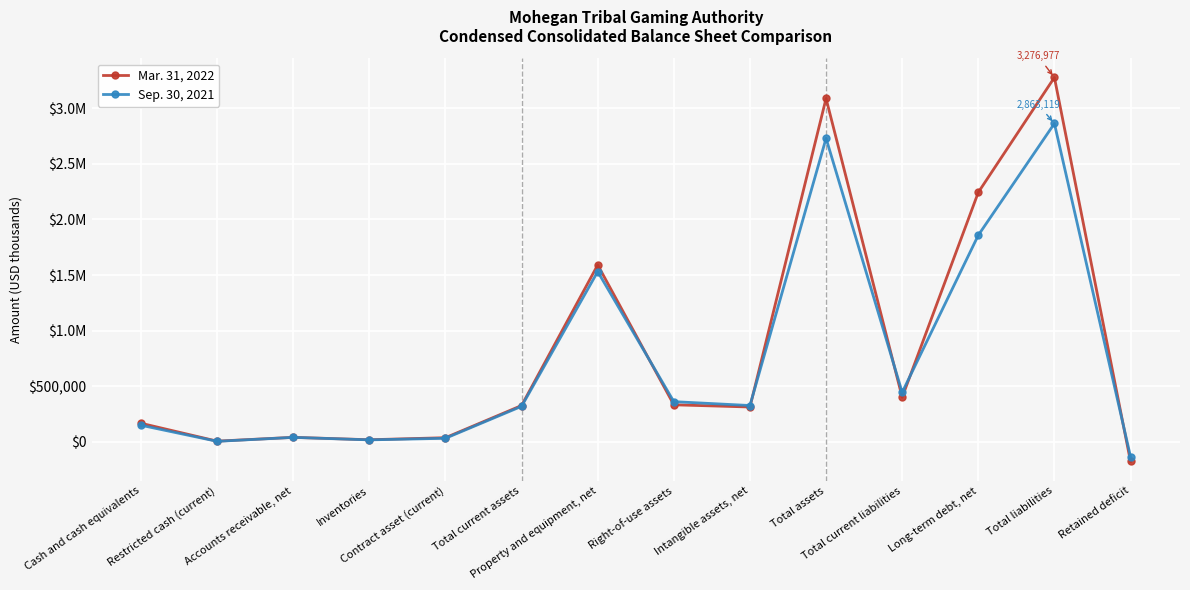

Reading left to right, list all the values displayed in this chart.

Mar. 31, 2022: 167736	6854	41238	19437	37944	327363	1591329	333739	313985	3088032	401592	2243793	3276977	-175787
Sep. 30, 2021: 149822	5259	40772	18455	32665	320150	1531619	362008	327255	2729877	445476	1858478	2863119	-133087